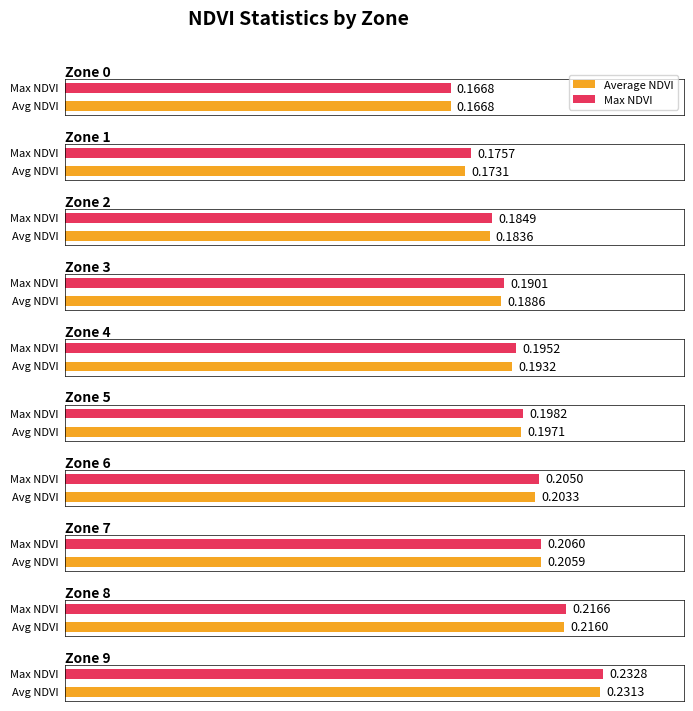

How many series are shown in this chart?

2